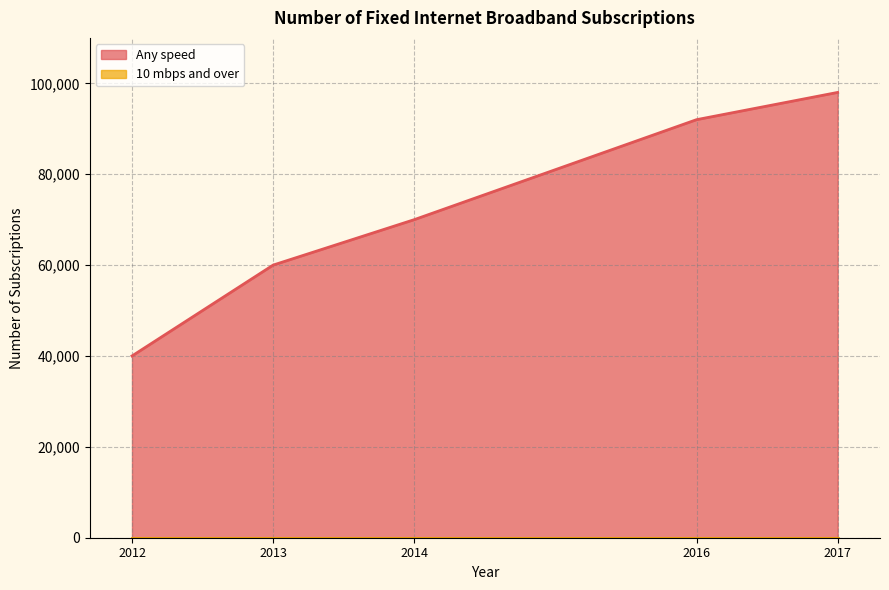

Does the chart have visible grid lines?

Yes